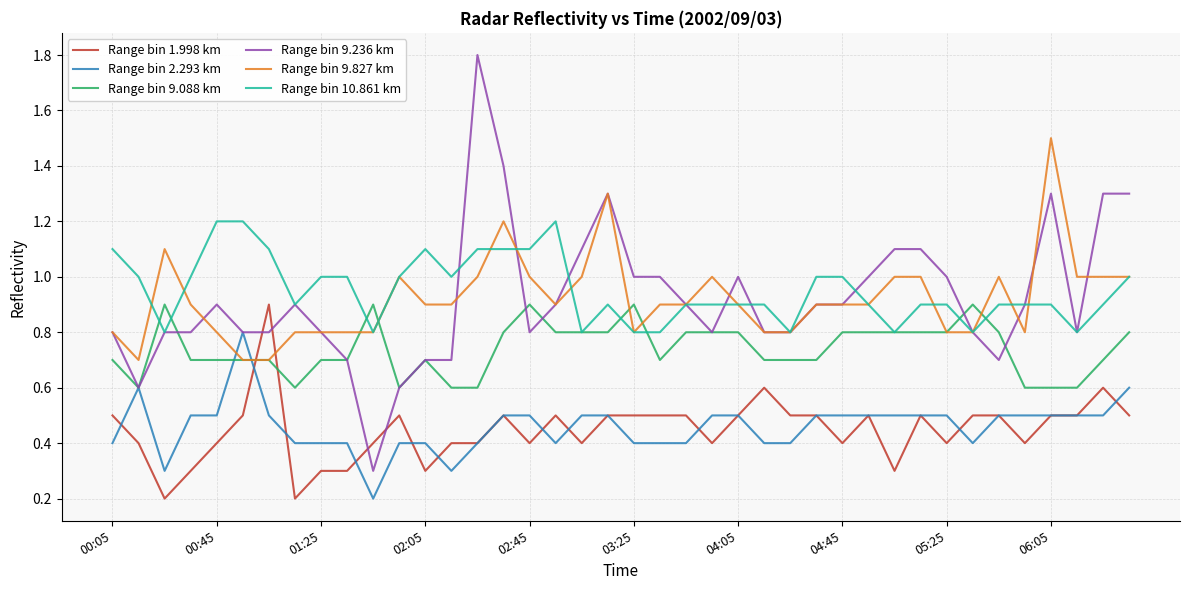

Which series has the widest spread of values?

Range bin 9.236 km